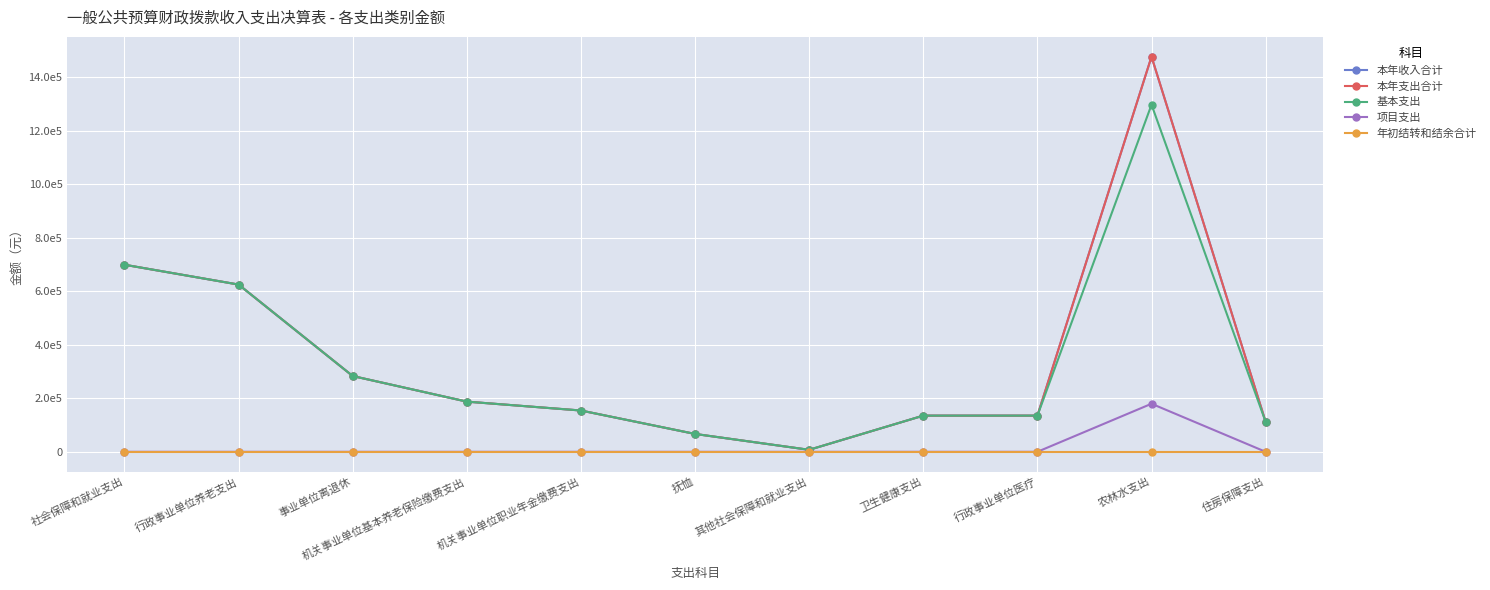

Does the chart have visible grid lines?

Yes